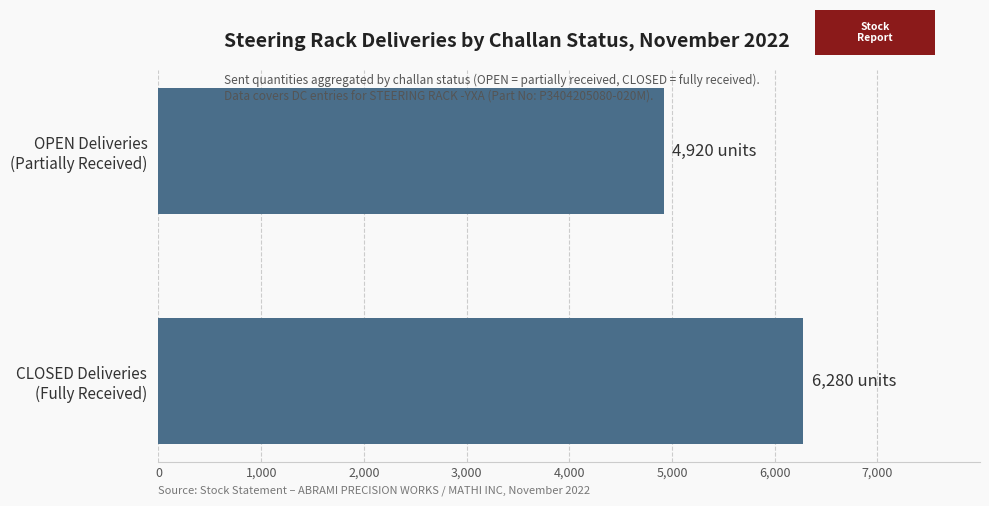

Count the values in the range 4920 to 6280.

2